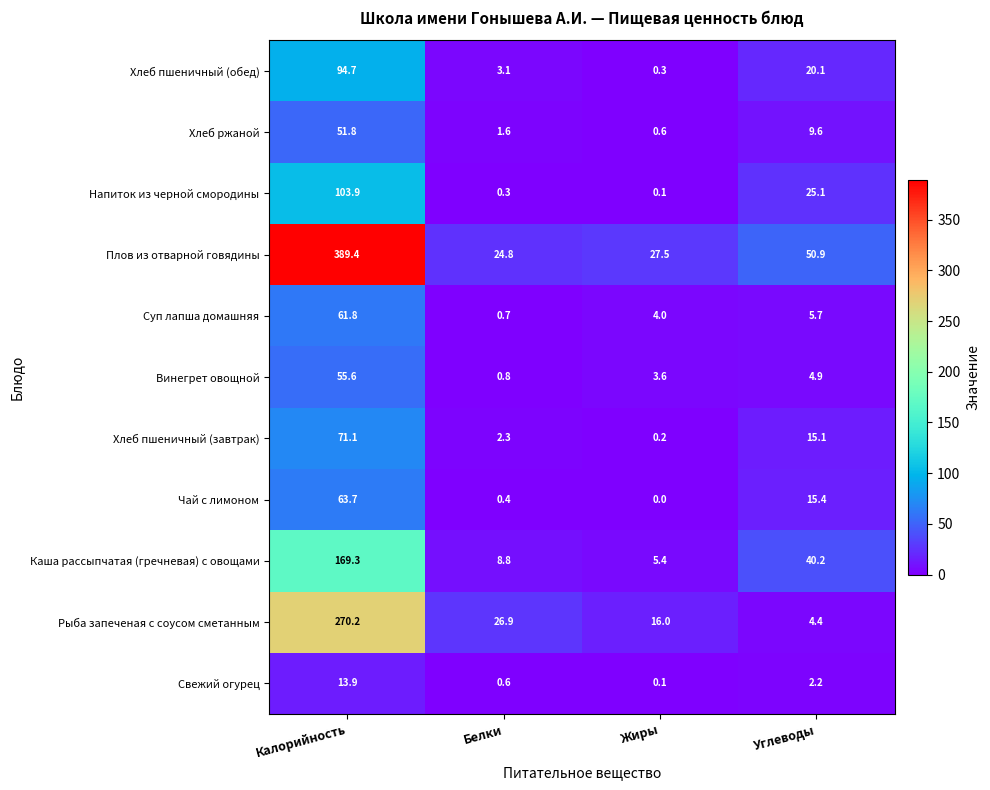

Is it true that Суп лапша домашняя equals 1.0 at Жиры?

False